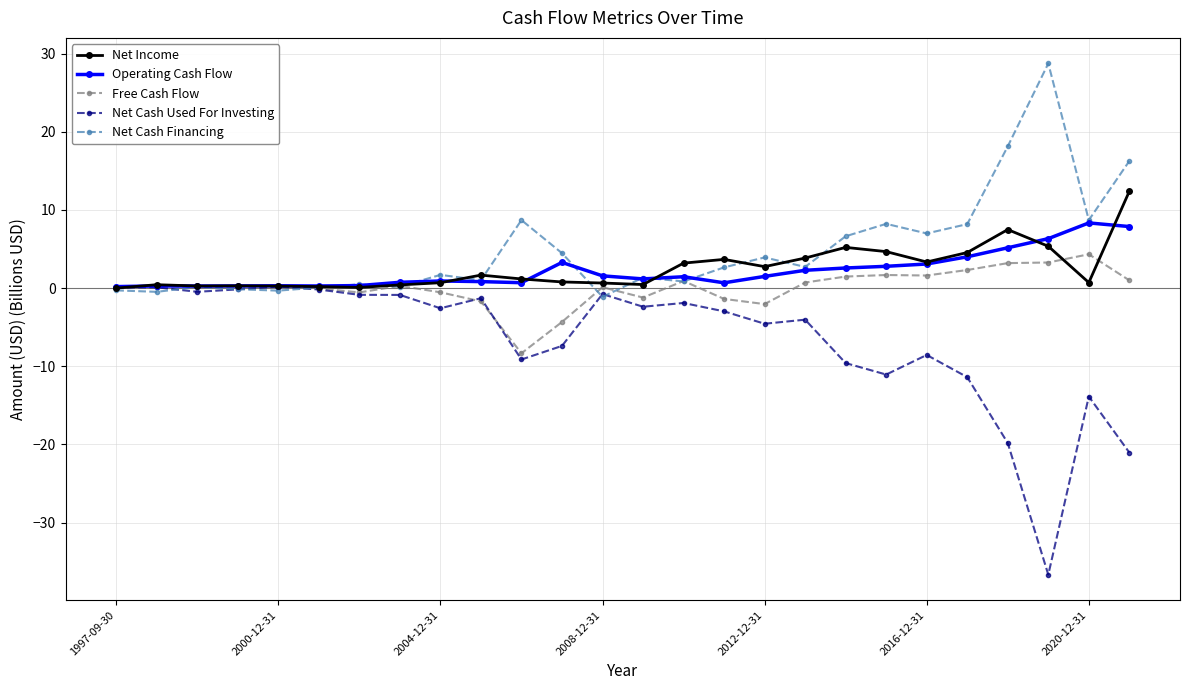

How many distinct data groups are displayed?

5